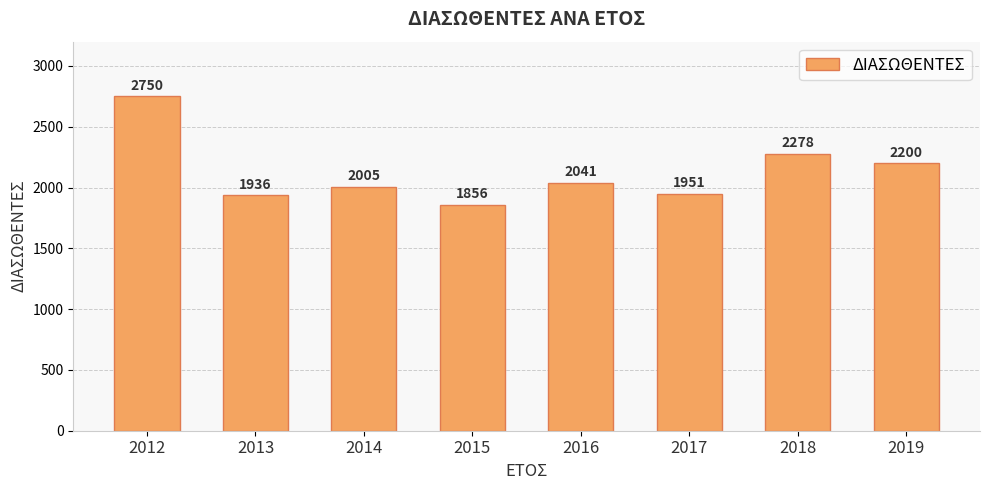

List the labels in order of value, largest first.

2012, 2018, 2019, 2016, 2014, 2017, 2013, 2015